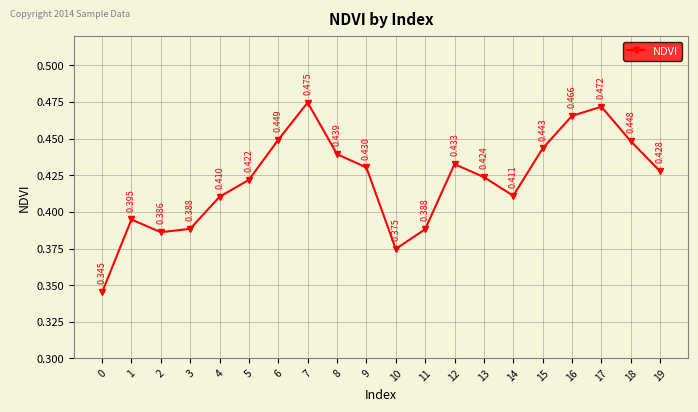

True or false: the data has more than 0 interior local peaks.

True